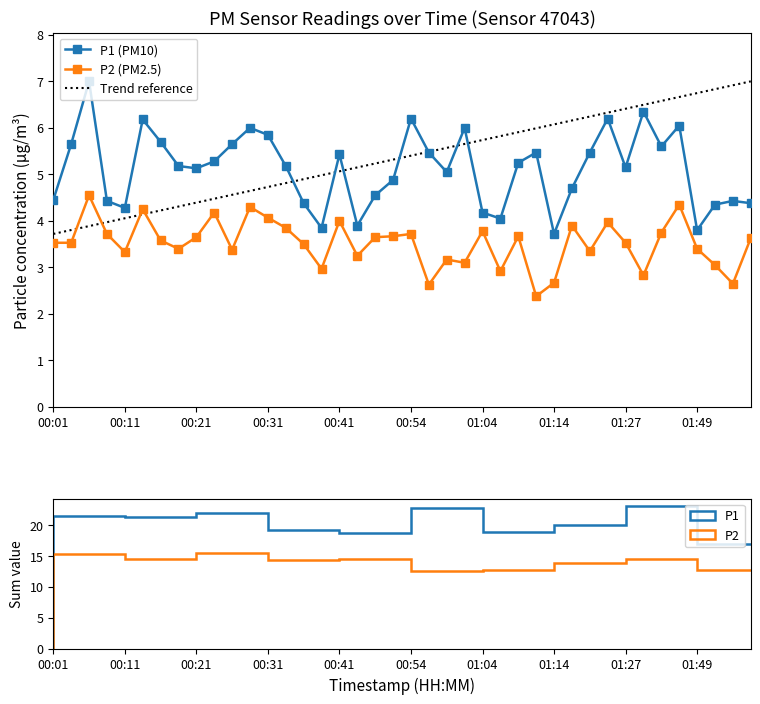

True or false: P1 has a value of 3.2 at 00:28.

False